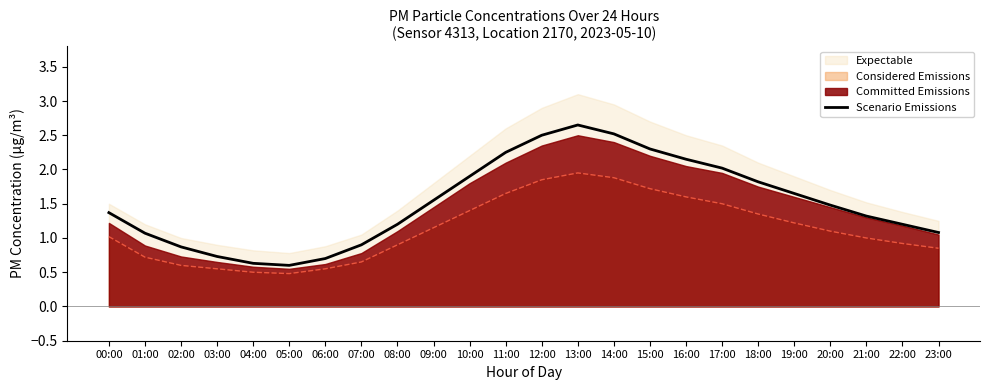

List the labels in order of value, largest first.

13:00, 14:00, 12:00, 15:00, 11:00, 16:00, 17:00, 10:00, 18:00, 19:00, 09:00, 20:00, 00:00, 21:00, 08:00, 22:00, 23:00, 01:00, 07:00, 02:00, 03:00, 06:00, 04:00, 05:00